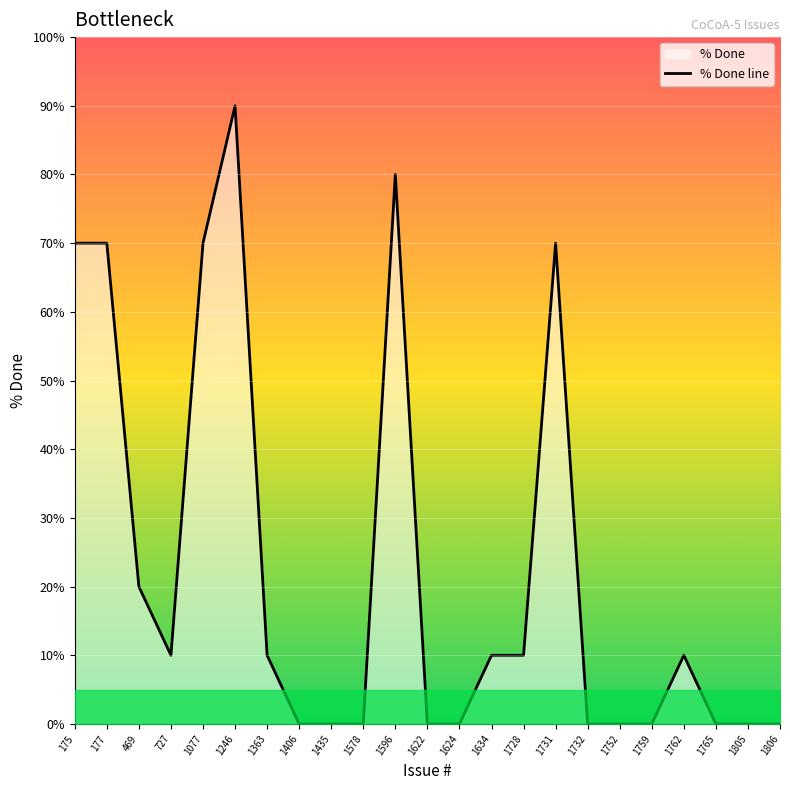

What is the sum of the values at 1622 and 1731?

70